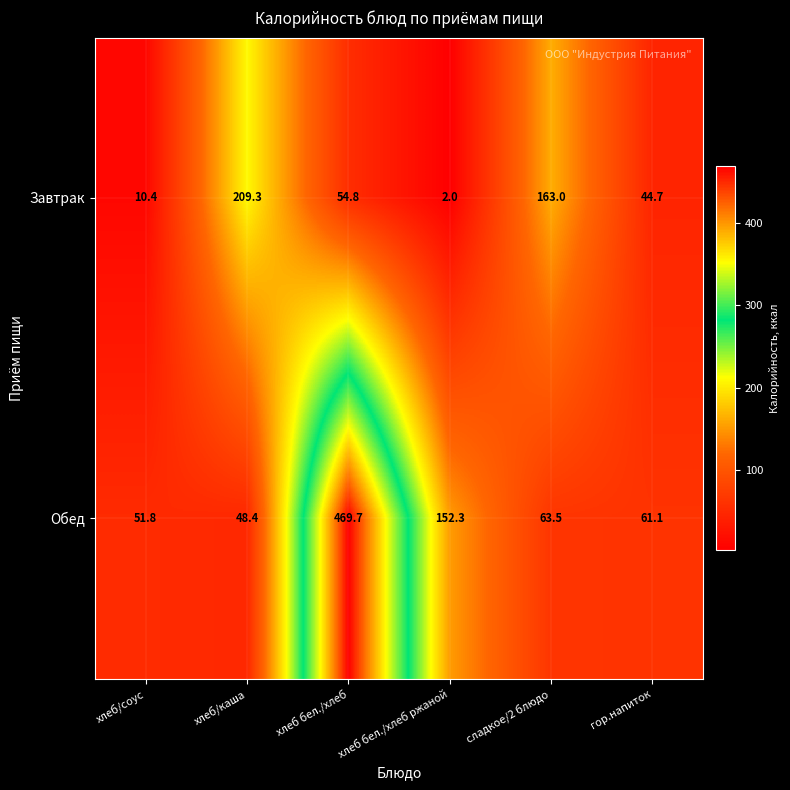

Rank the series by their maximum value, from highest to lowest.

Обед, Завтрак